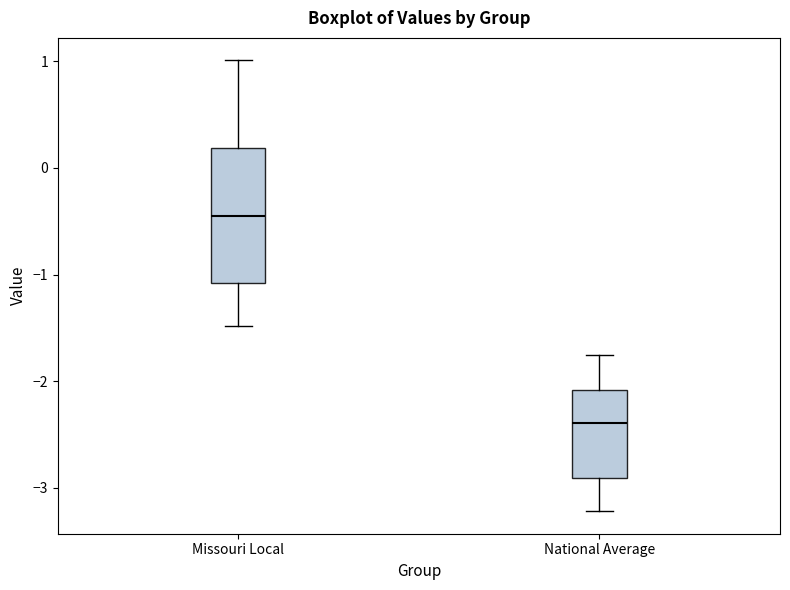

Where is the upper edge of the box for Missouri Local on the y-axis? The values are not printed on the chart, so give them approximately, as read against the axis.

0.2